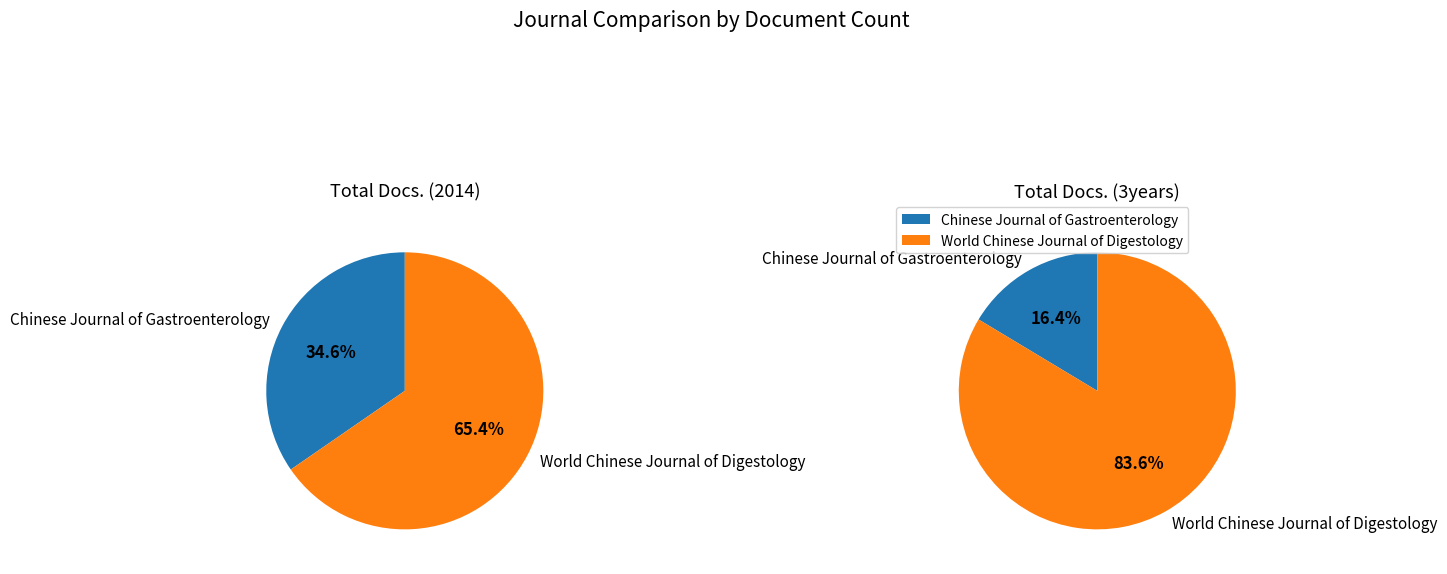

Is it true that World Chinese Journal of Digestology is 84% of the pie?

True